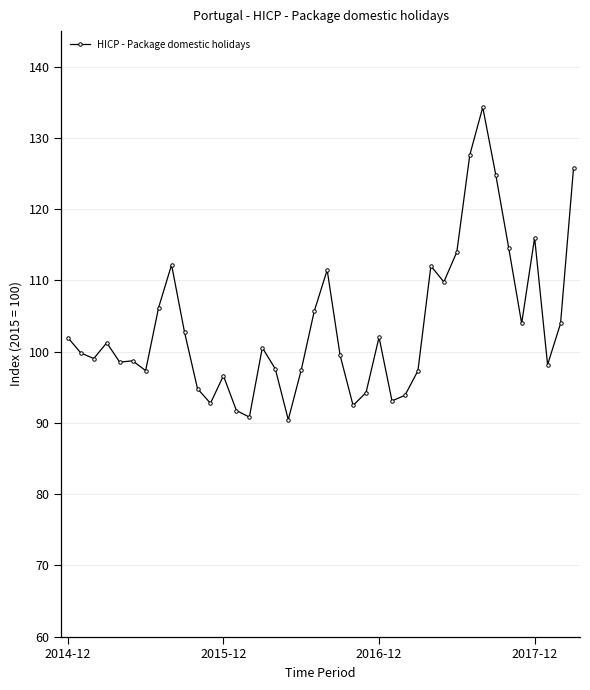

What is the minimum value shown in the chart?

90.5